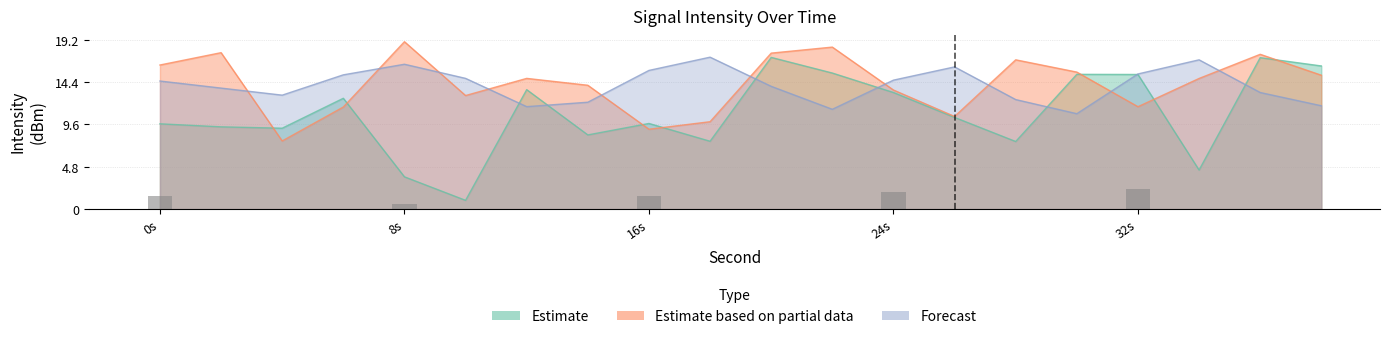

At which label is Forecast closest to 14?

20